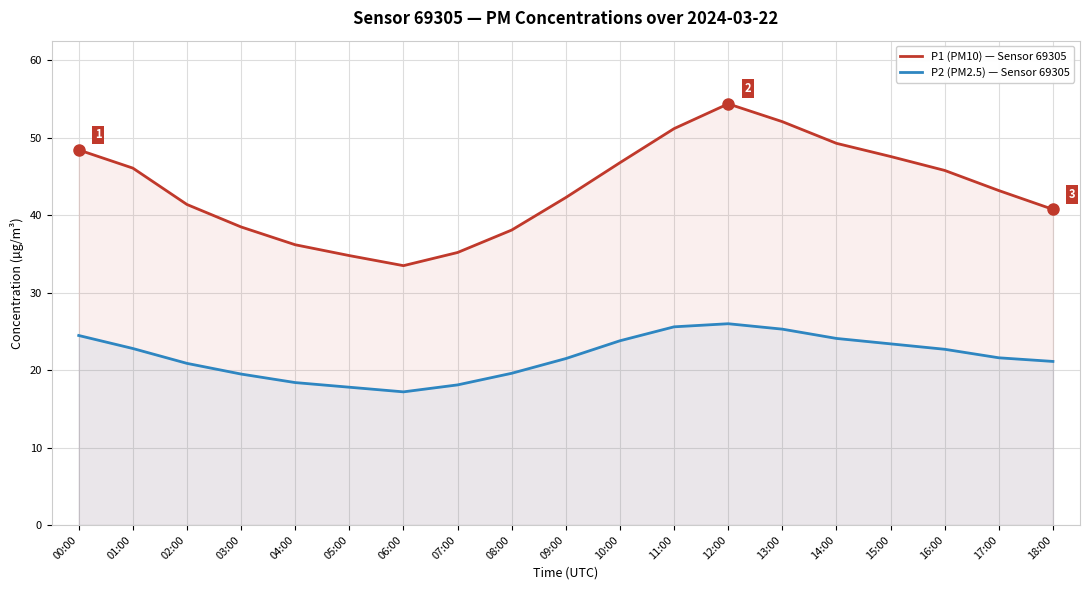

What is the difference between the P1 (PM10) — Sensor 69305 values at 06:00 and 08:00?

4.6